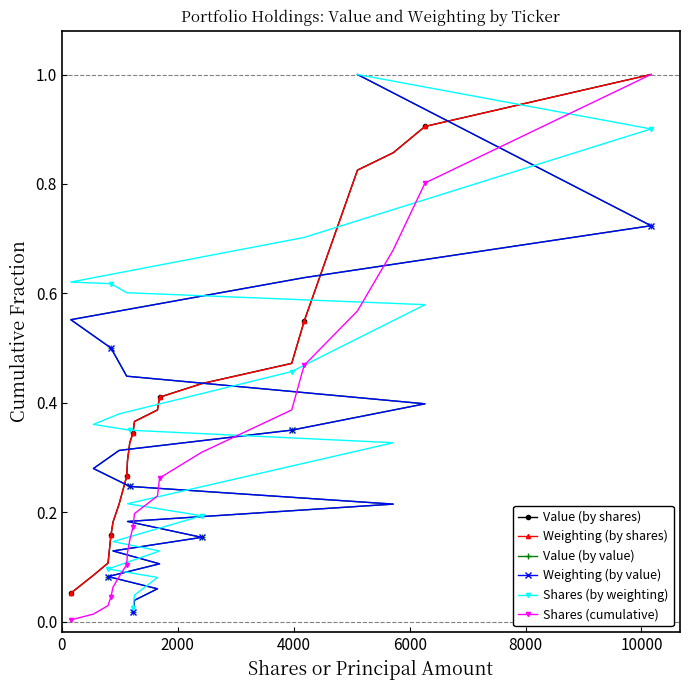

Which series changed the most between 2000 and 4000?

Shares (by weighting)